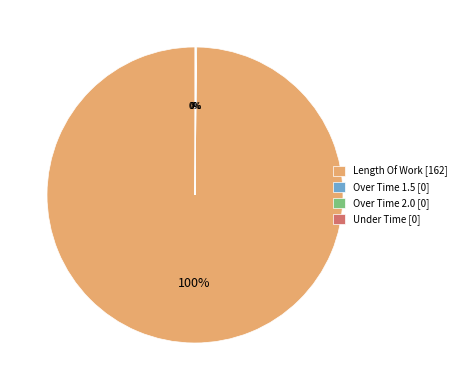

Does any single category account for the majority?

Yes